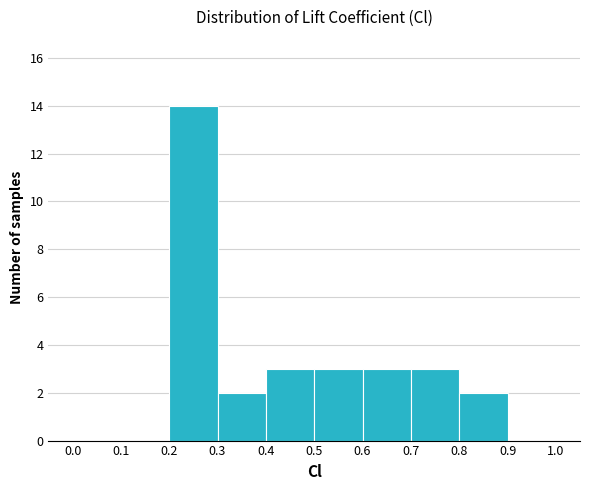

Reading left to right, list every bar in this chart as the range it spans on the x-axis followed by its height. The values are not printed on the chart, so give them approximately, as read against the axis.

0.0 to 0.1: 0
0.1 to 0.2: 0
0.2 to 0.3: 14
0.3 to 0.4: 2
0.4 to 0.5: 3
0.5 to 0.6: 3
0.6 to 0.7: 3
0.7 to 0.8: 3
0.8 to 0.9: 2
0.9 to 1.0: 0